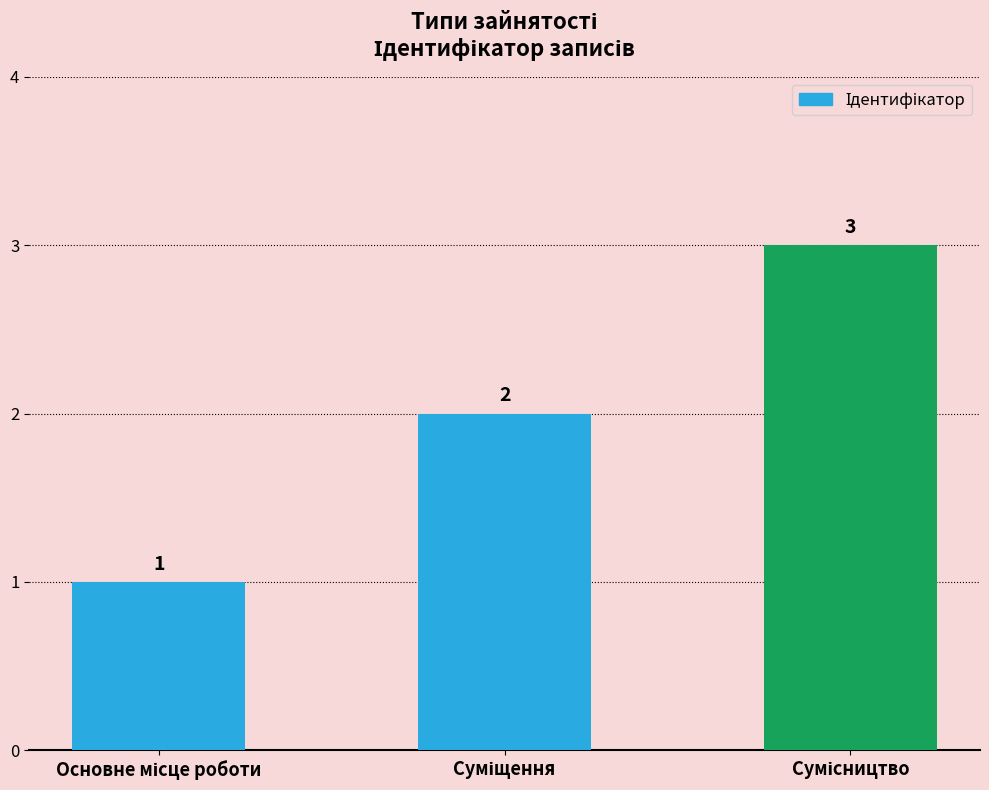

What is the sum of all values?

6